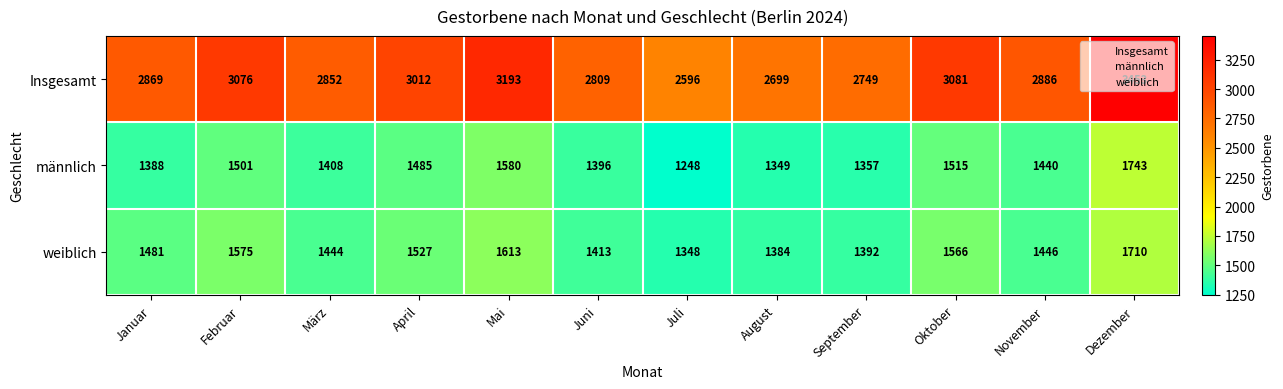

Where is Insgesamt nearest to the value 3024?

April